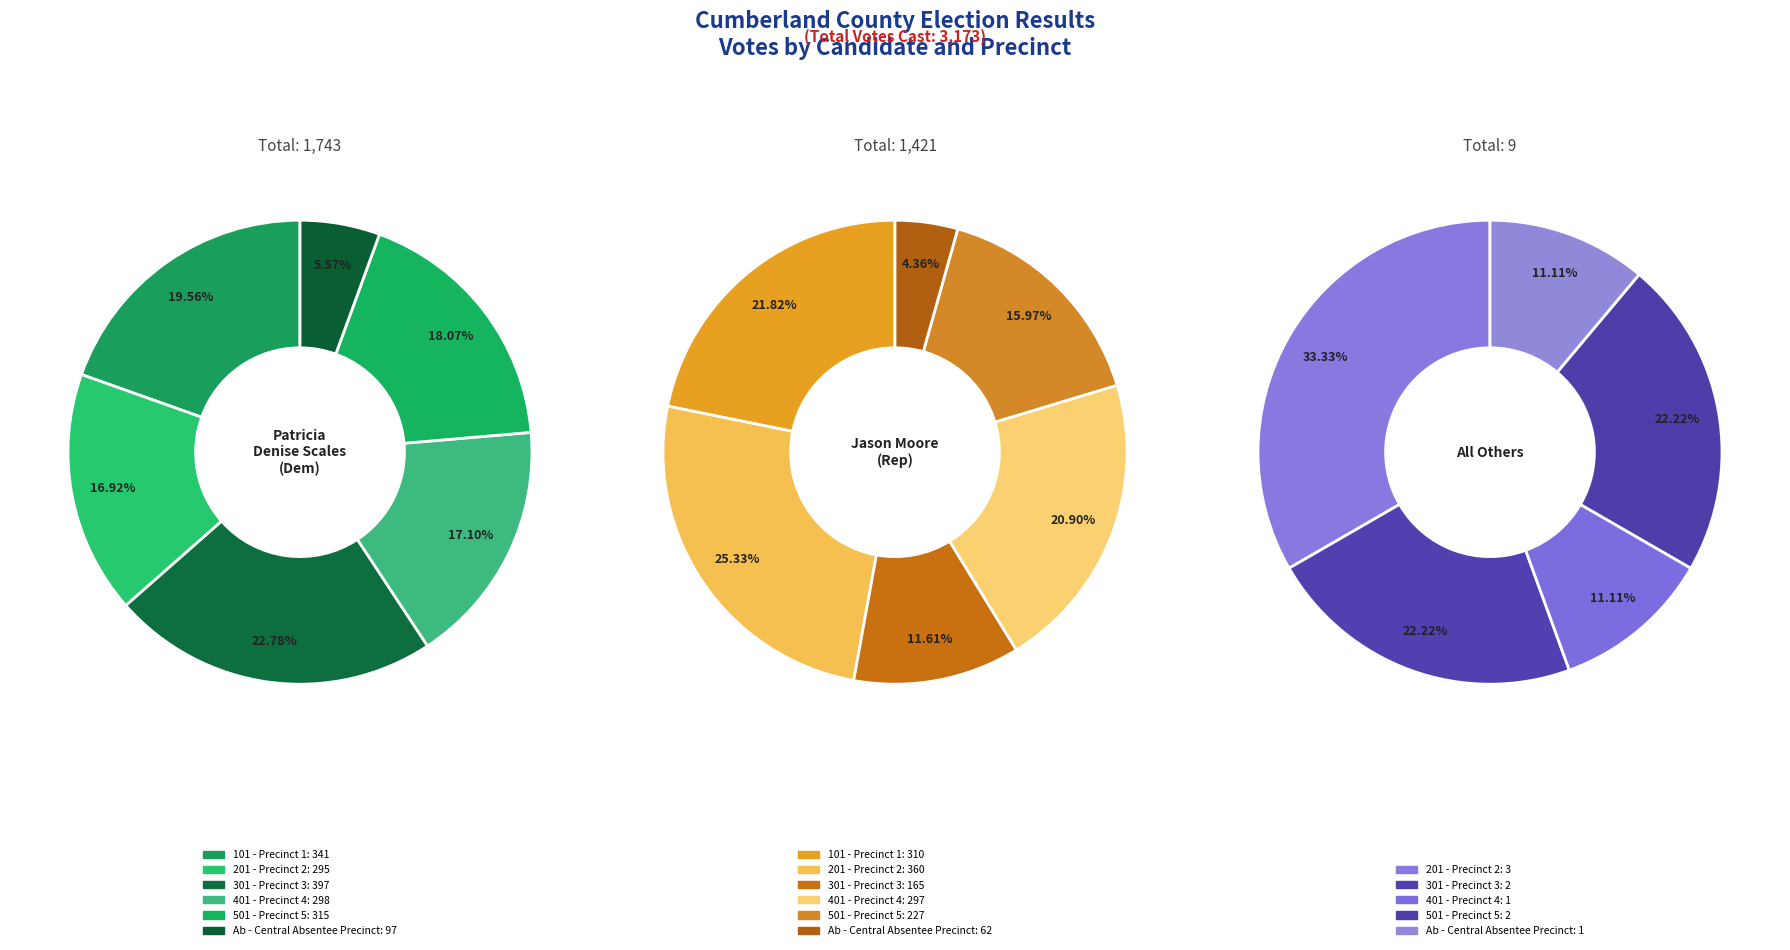

What is the largest slice in the pie chart?

301 - Precinct 3